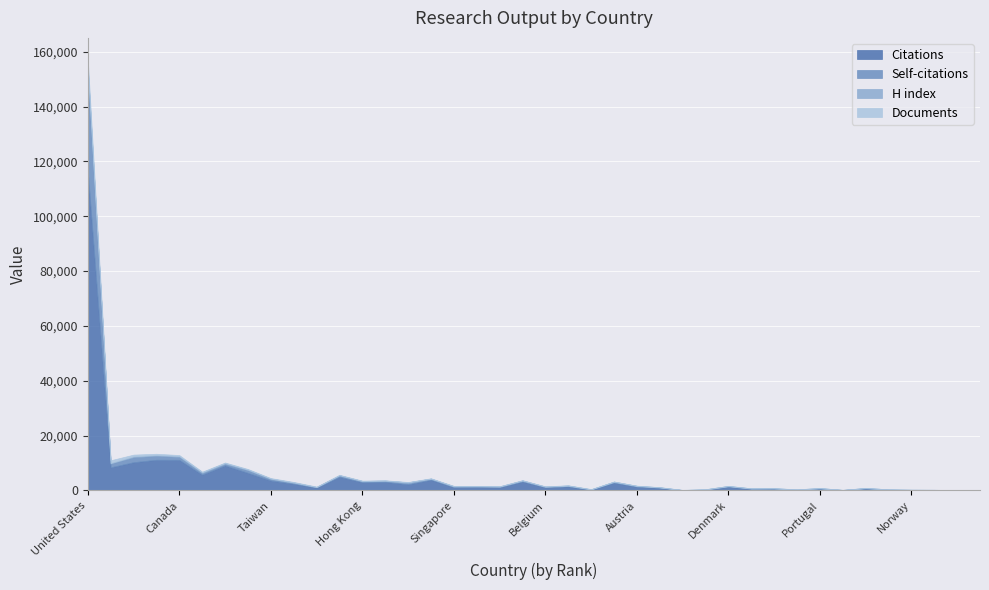

What is the greatest value displayed?

116290